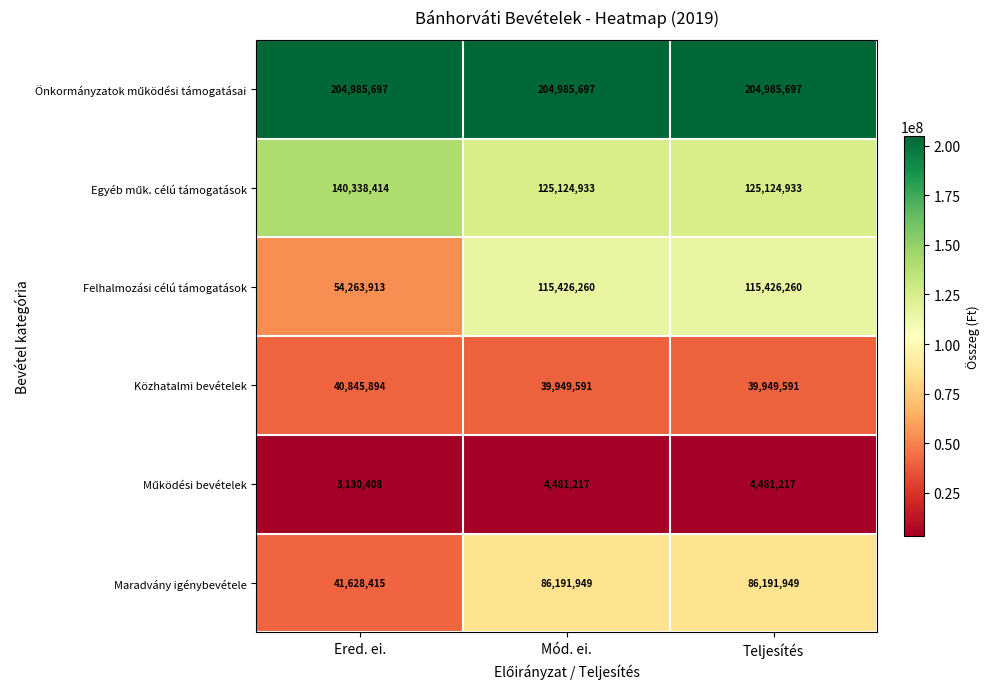

What is the greatest value displayed?

204985697